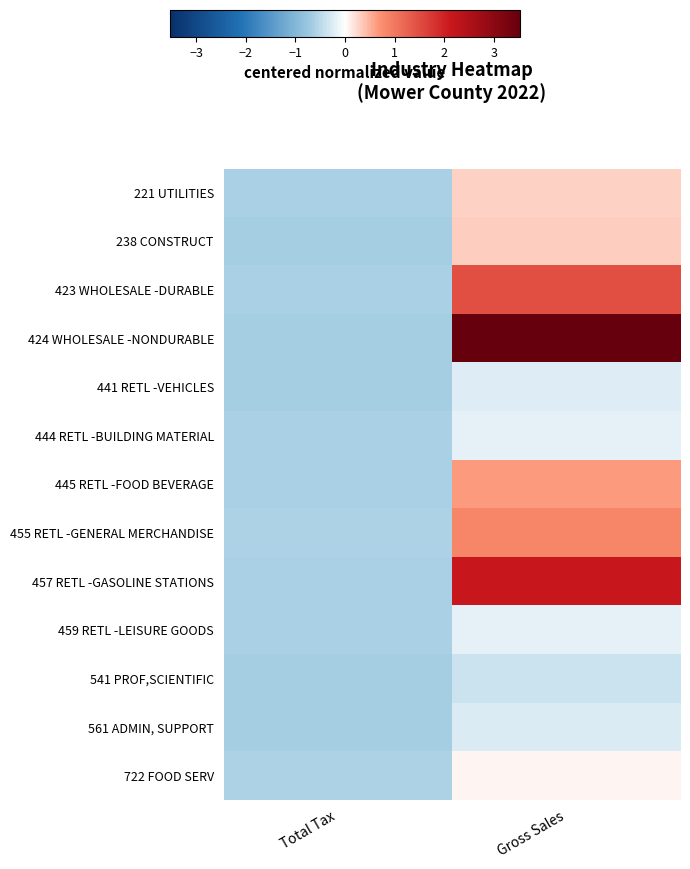

Which series changed the most between Total Tax and Gross Sales?

424 WHOLESALE -NONDURABLE